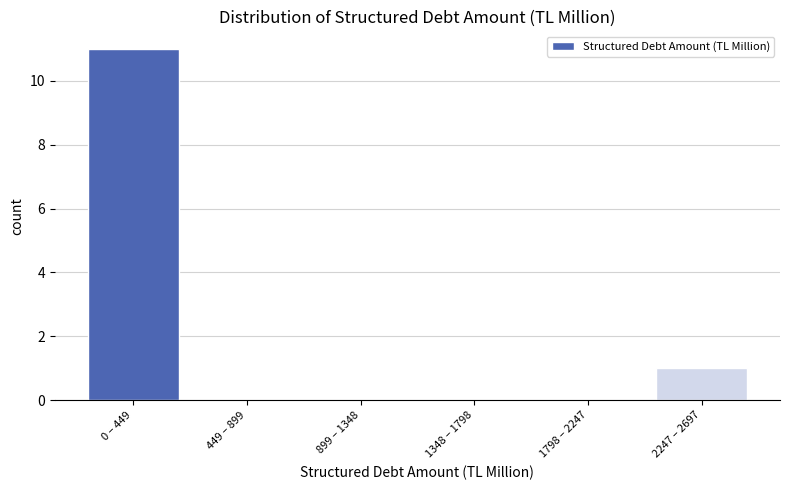

Reading left to right, transcribe all the data shown in this chart.

0 – 449=11	449 – 899=0	899 – 1348=0	1348 – 1798=0	1798 – 2247=0	2247 – 2697=1